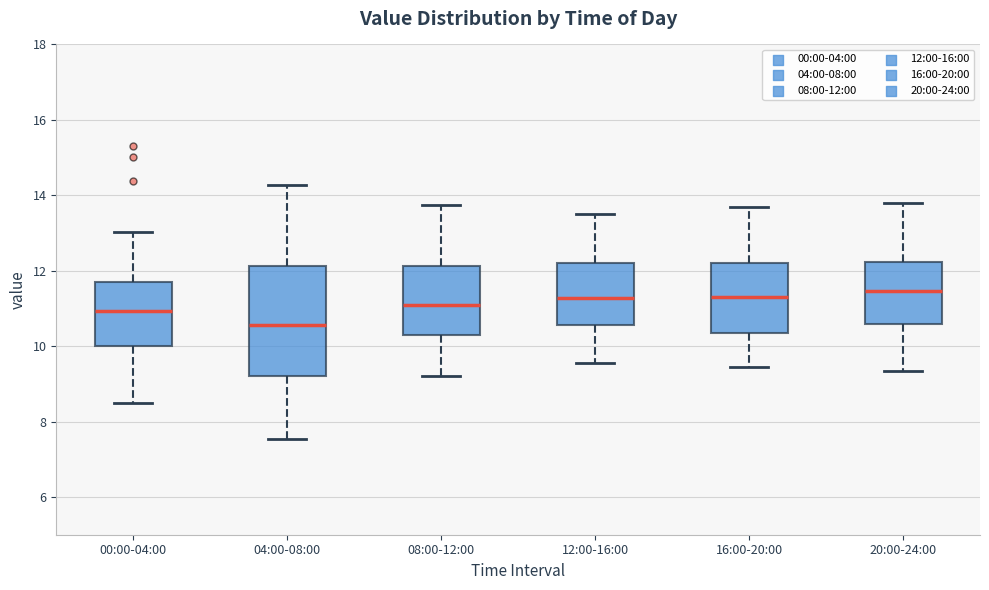

Where does the lower whisker of the box for 20:00-24:00 end on the y-axis? The values are not printed on the chart, so give them approximately, as read against the axis.

9.4